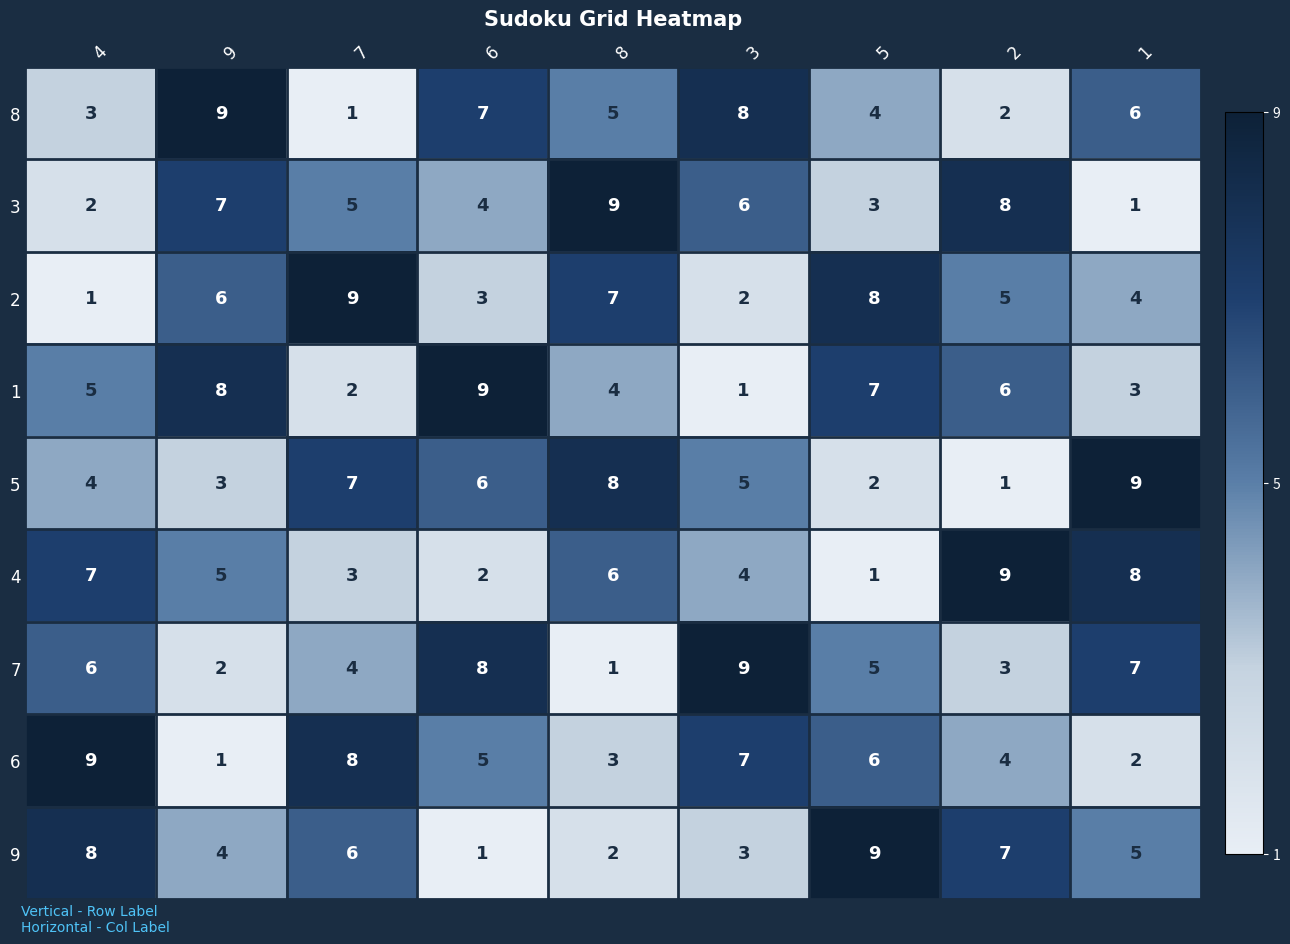

What is the average value of the 7 series?

5